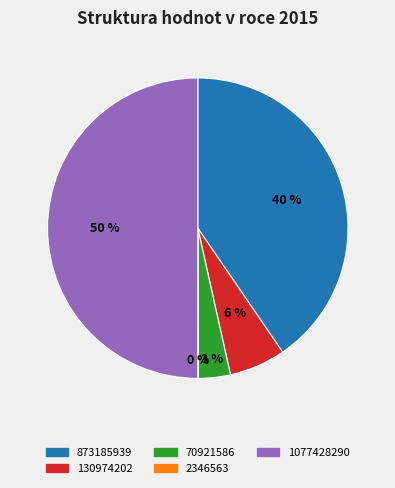

What percentage is the 70921586 slice, to the nearest percent?

3%